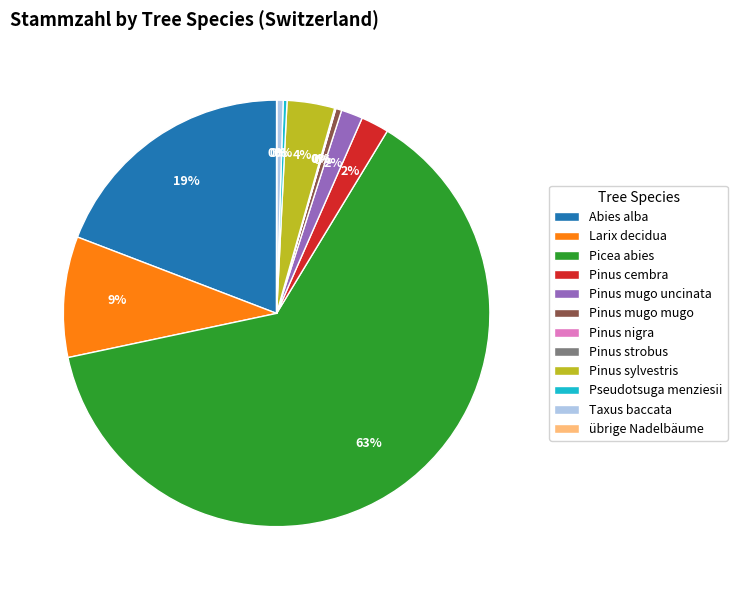

To the nearest percent, what percentage of the pie is Pinus mugo uncinata?

2%